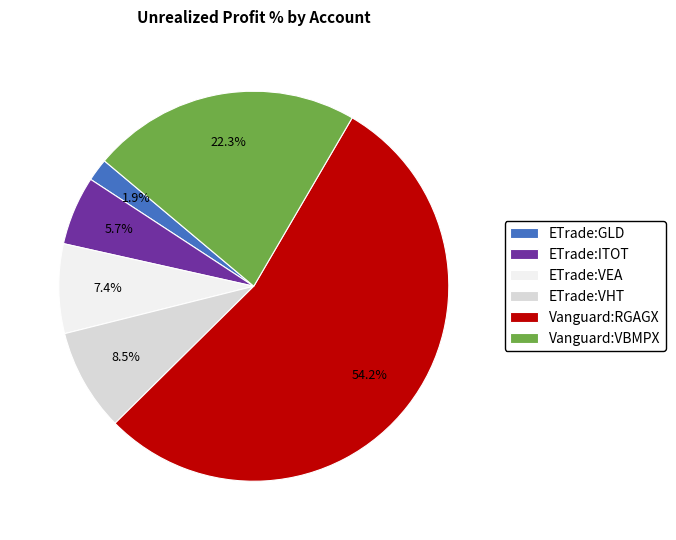

Is the sum of ETrade:GLD and ETrade:ITOT greater than half?

No